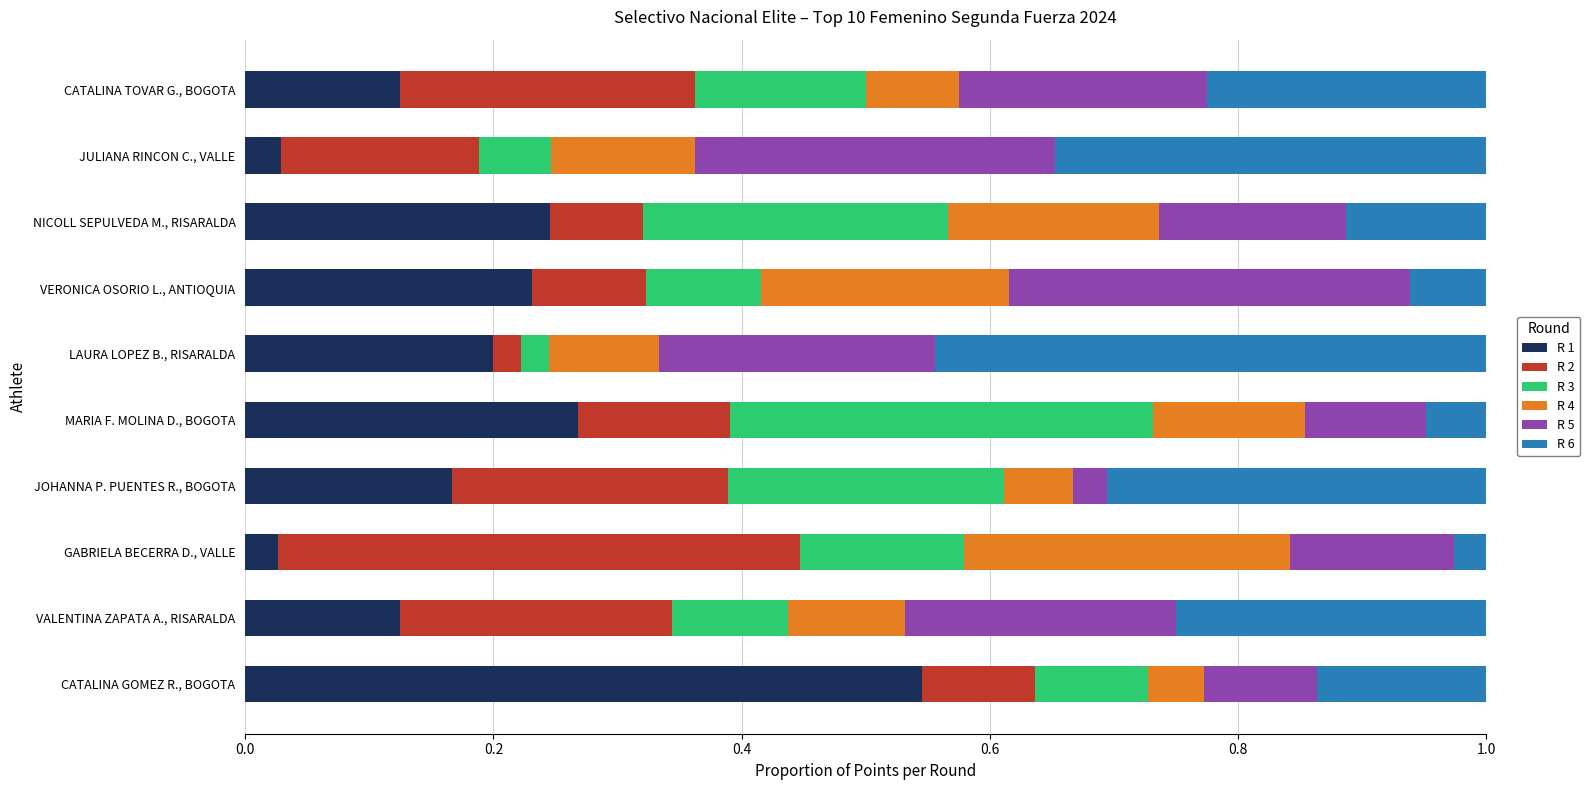

What is the sum of all R 1 values?

2.0